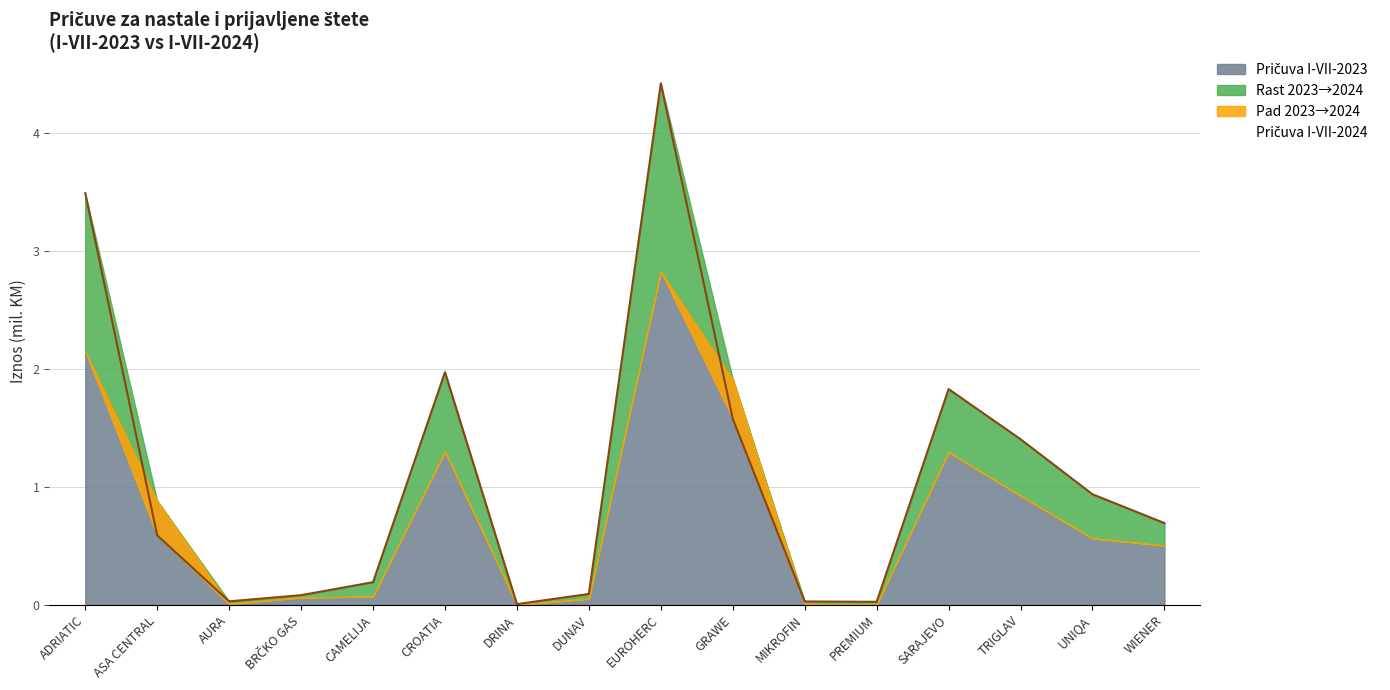

What is the difference between the maximum and minimum values?

4.4